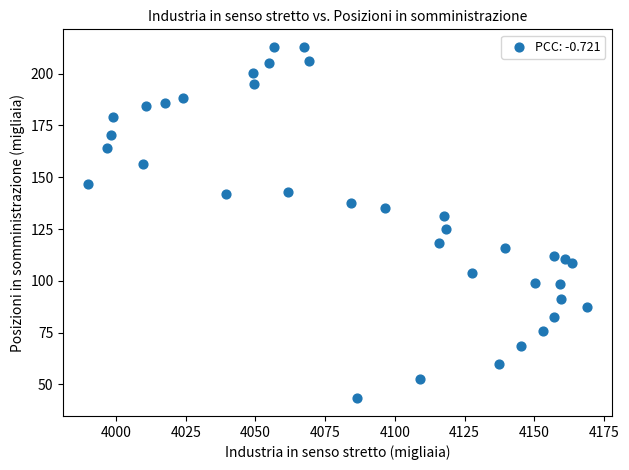

What is the range of Y values (max minus min)?

169.7